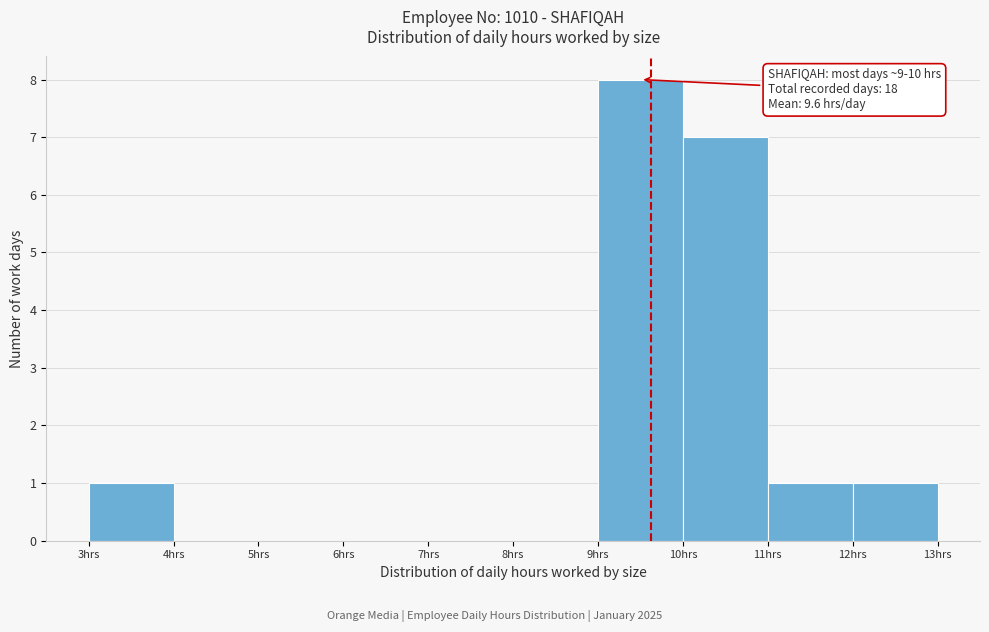

Over which range of the x-axis is the bar tallest?

9 to 10